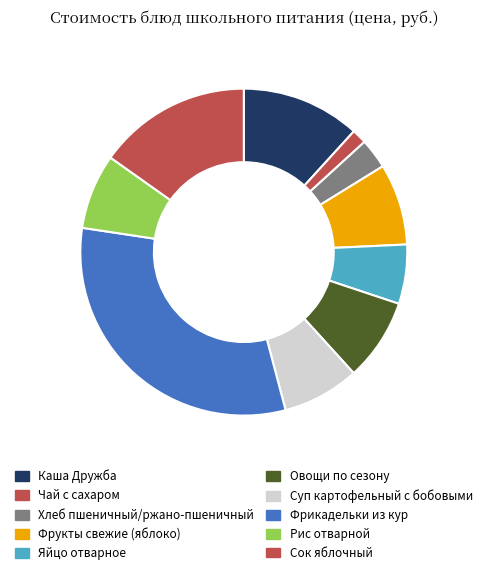

How many segments does this pie chart have?

10